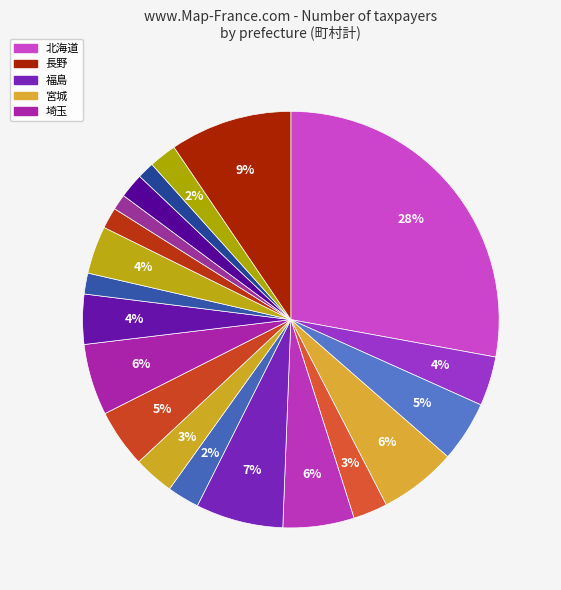

To the nearest percent, what is the difference between the largest and smallest slice percentages?

27%